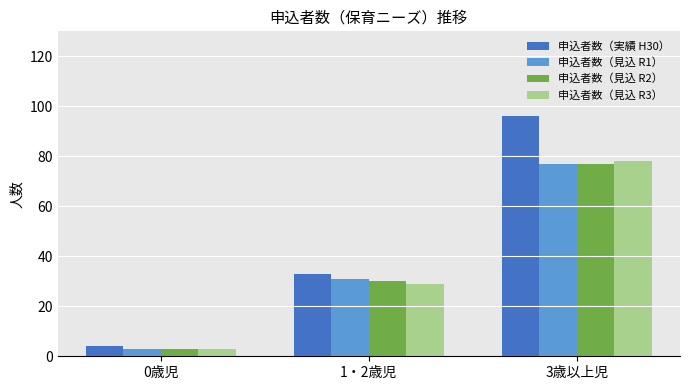

At which label does 申込者数（実績 H30） reach its minimum?

0歳児